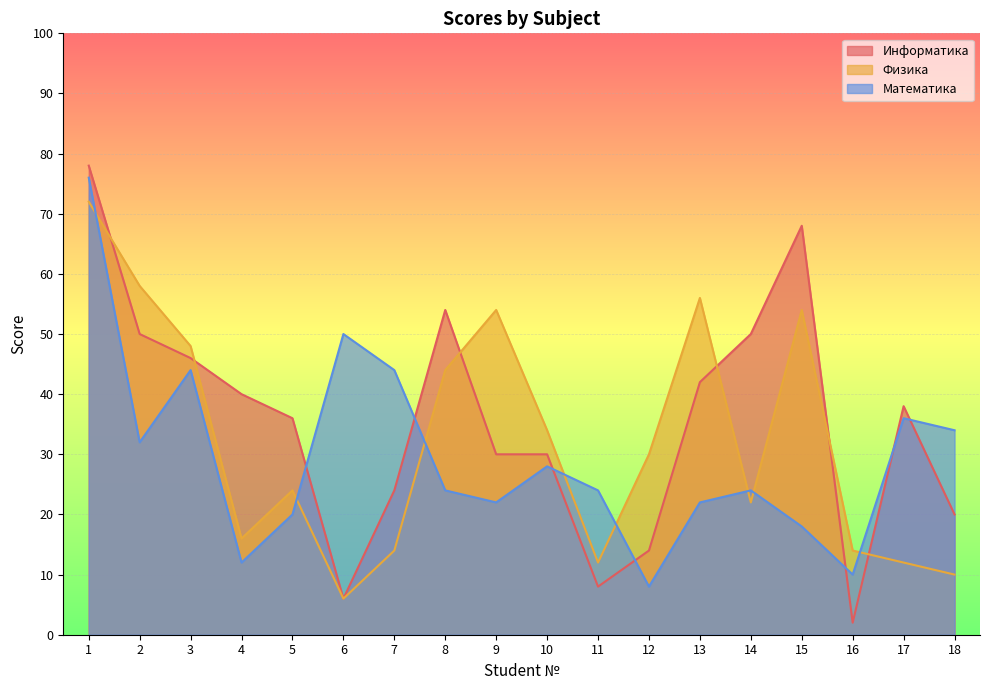

The Информатика series shows 14 at 12. True or false?

True